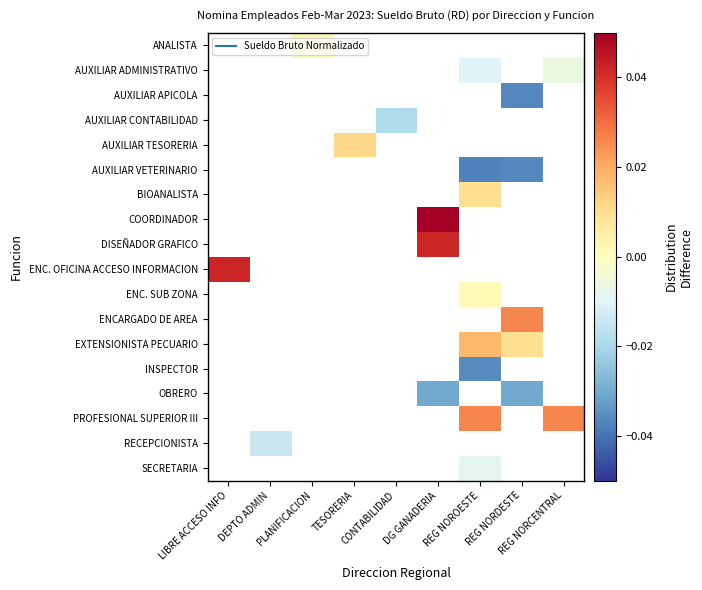

At which category does the chart reach its peak across all series?

DG GANADERIA